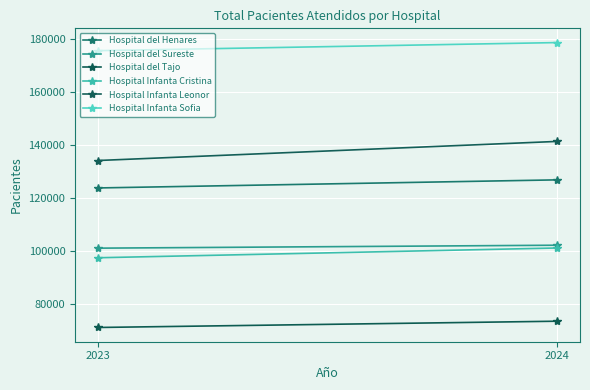

Where is Hospital Infanta Sofia nearest to the value 176967?

2023